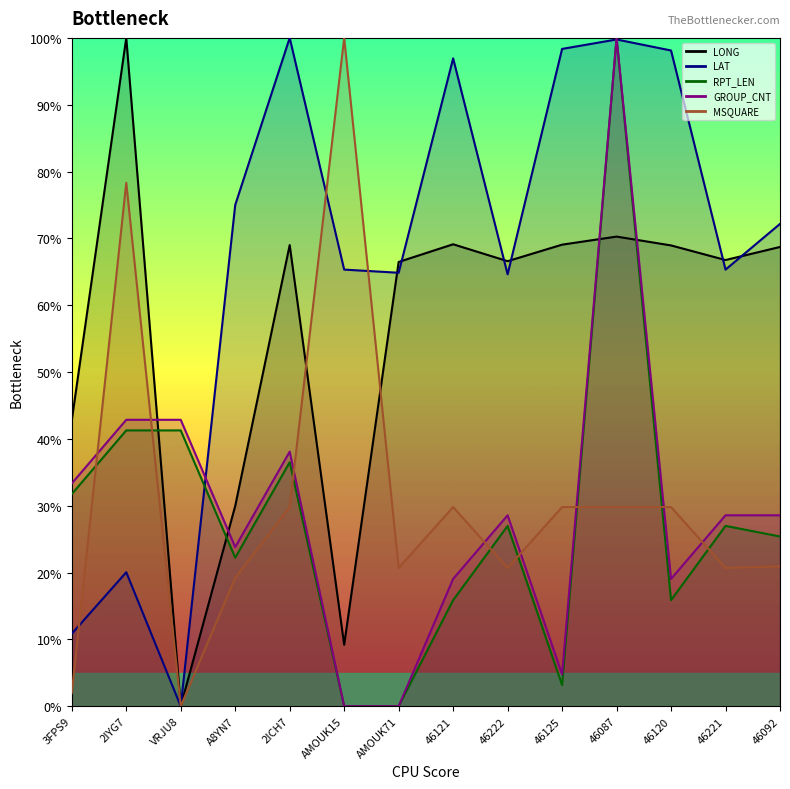

Where is the first local minimum for LONG?

VRJU8